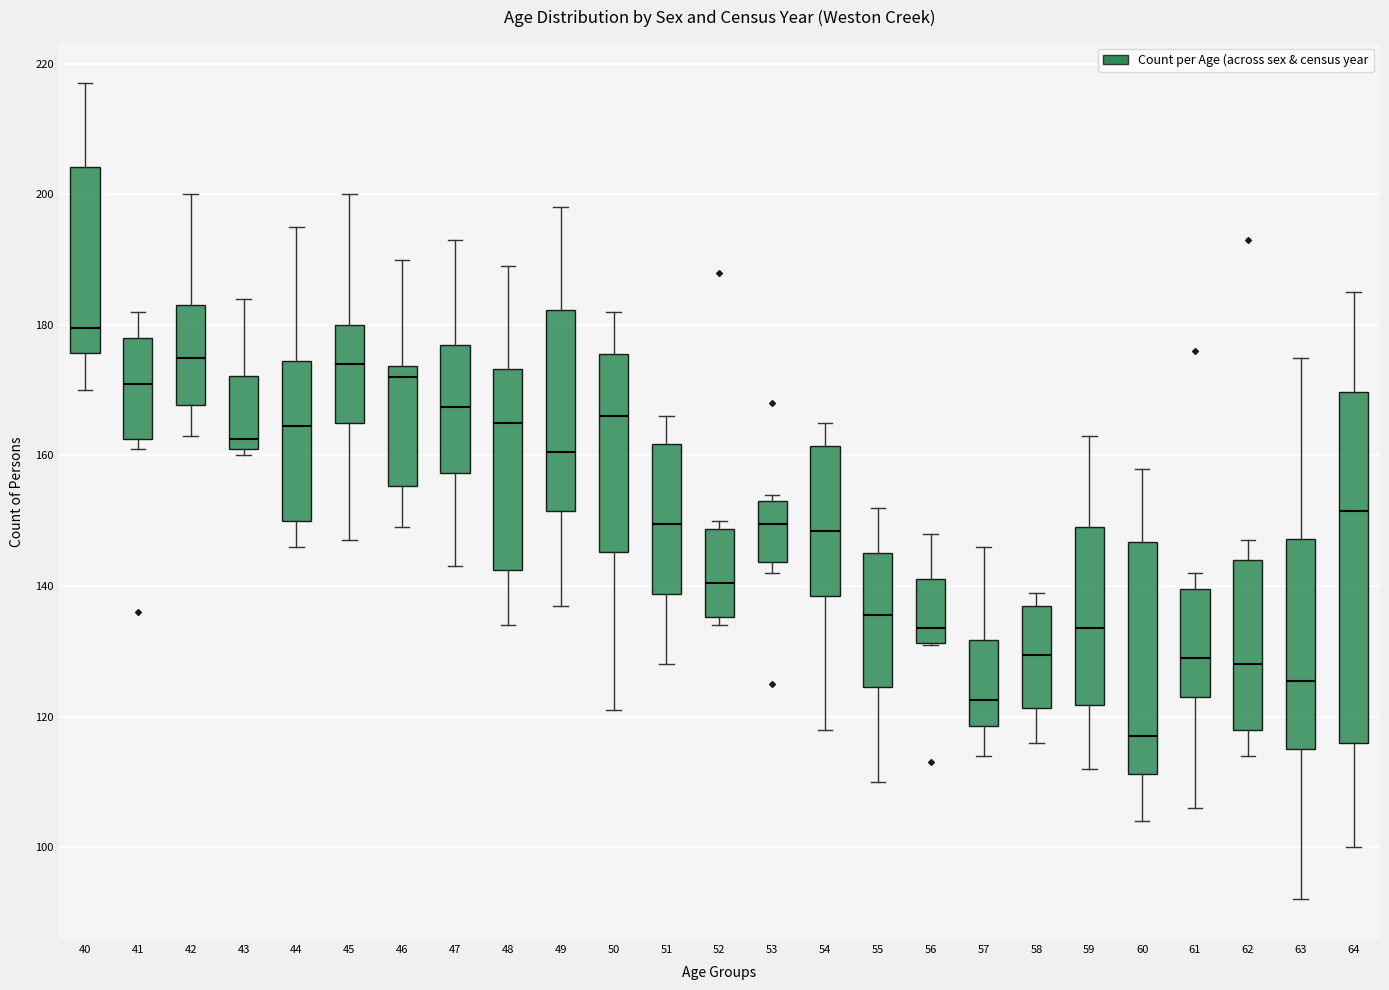

Reading left to right, read every box against the y-axis: the position of its median line, the range the box covers, and the ends of its whiskers. The values are not printed on the chart, so give them approximately, as read against the axis.

40: median 180, box 176 to 204, whiskers 170 to 218
41: median 172, box 162 to 178, whiskers 162 (just below the box's lower edge) to 182
42: median 176, box 168 to 184, whiskers 164 to 200
43: median 162 (just above the box's lower edge), box 162 to 172, whiskers 160 to 184
44: median 164, box 150 to 174, whiskers 146 to 196
45: median 174, box 166 to 180, whiskers 148 to 200
46: median 172, box 156 to 174, whiskers 150 to 190
47: median 168, box 158 to 178, whiskers 144 to 194
48: median 166, box 142 to 174, whiskers 134 to 190
49: median 160, box 152 to 182, whiskers 138 to 198
50: median 166, box 146 to 176, whiskers 122 to 182
51: median 150, box 138 to 162, whiskers 128 to 166
52: median 140, box 136 to 148, whiskers 134 to 150
53: median 150, box 144 to 154, whiskers 142 to 154 (just above the box's upper edge)
54: median 148, box 138 to 162, whiskers 118 to 166
55: median 136, box 124 to 146, whiskers 110 to 152
56: median 134, box 132 to 142, whiskers 132 to 148
57: median 122, box 118 to 132, whiskers 114 to 146
58: median 130, box 122 to 138, whiskers 116 to 140
59: median 134, box 122 to 150, whiskers 112 to 164
60: median 118, box 112 to 146, whiskers 104 to 158
61: median 130, box 124 to 140, whiskers 106 to 142
62: median 128, box 118 to 144, whiskers 114 to 148
63: median 126, box 116 to 148, whiskers 92 to 176
64: median 152, box 116 to 170, whiskers 100 to 186